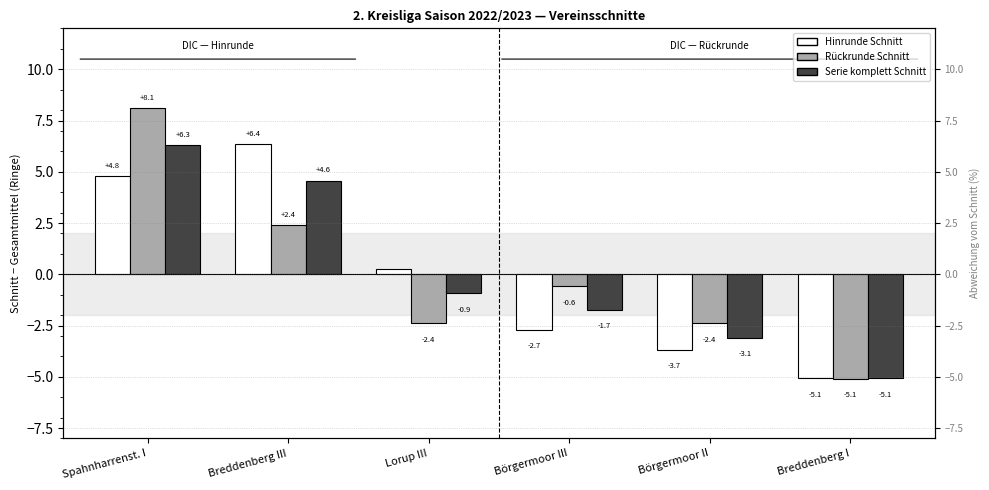

Which series has the largest total across all categories?

Rückrunde Schnitt